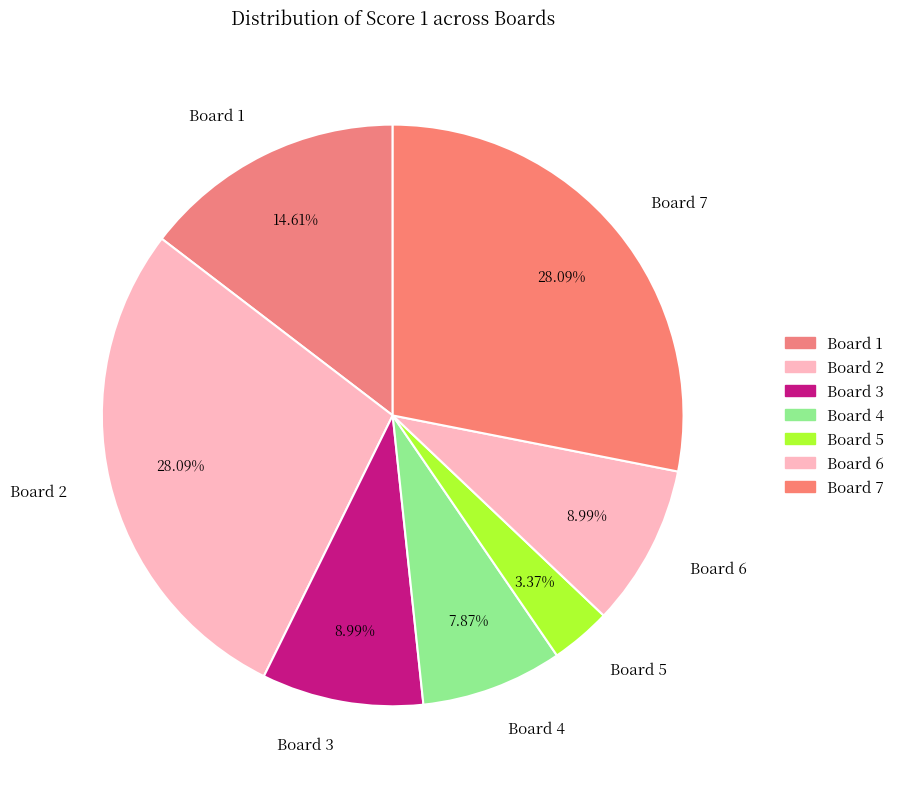

Combined, what portion of the pie is Board 1 and Board 6?

23.6%